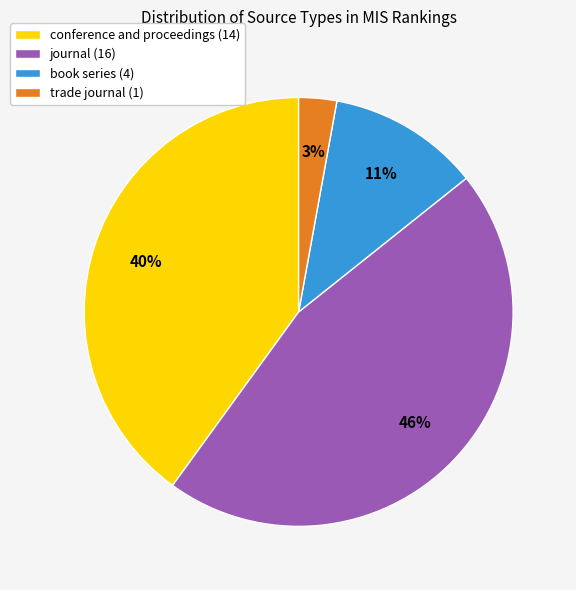

Between book series and journal, which is larger?

journal